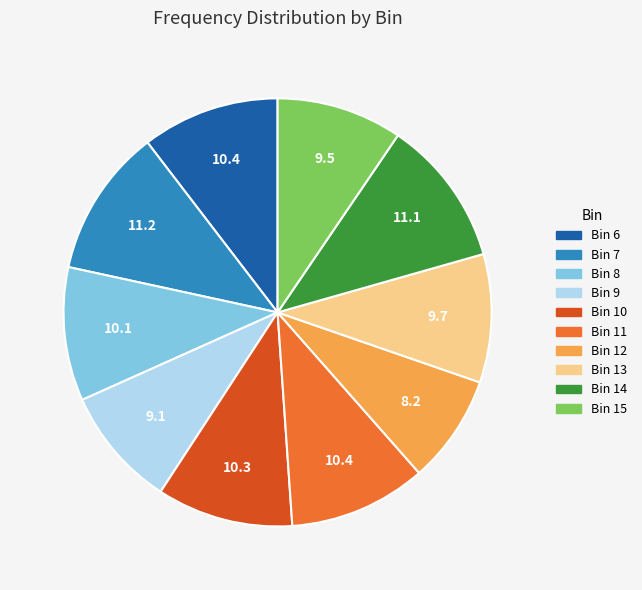

True or false: Bin 8 accounts for 1% of the total.

False